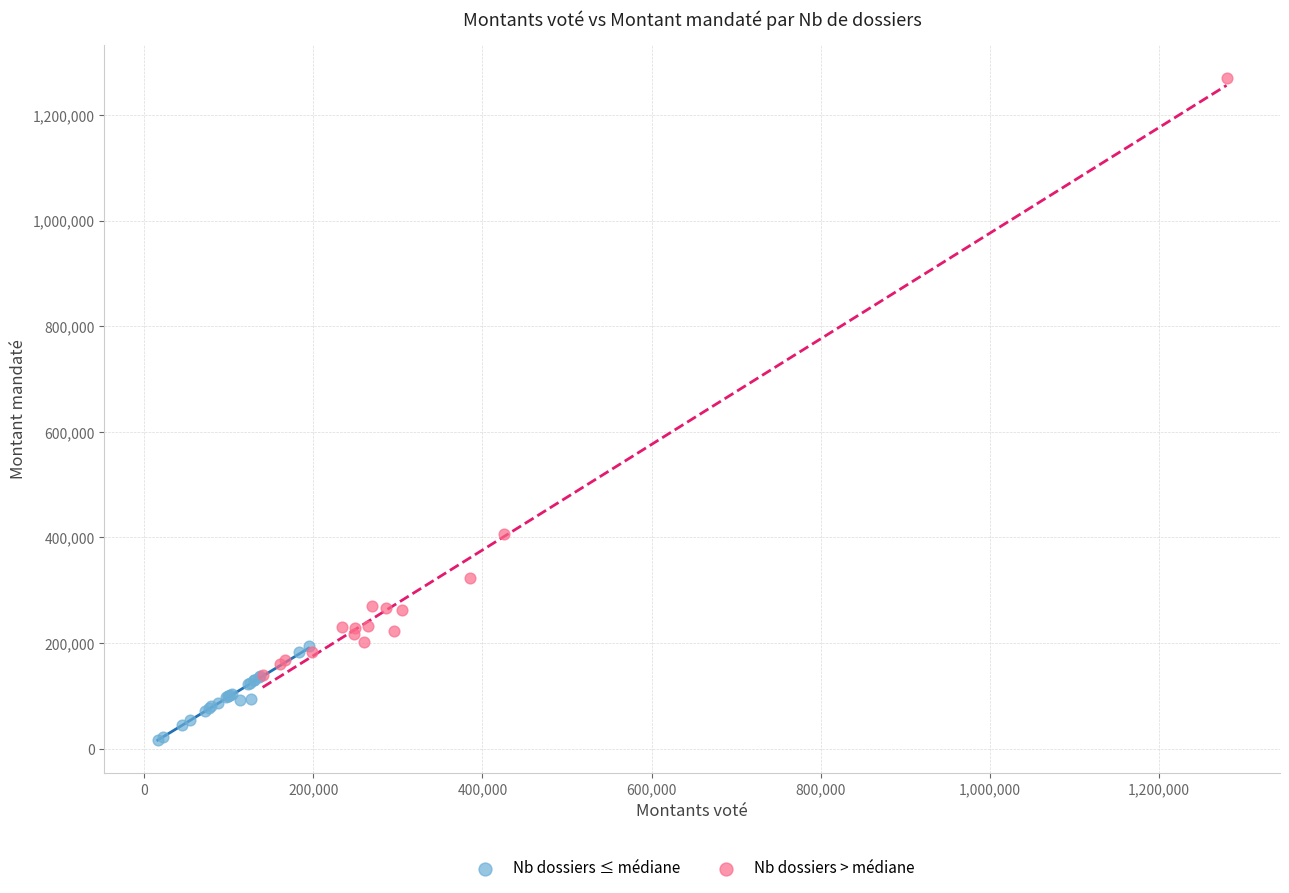

Which series reaches the maximum Y coordinate?

Nb dossiers > médiane